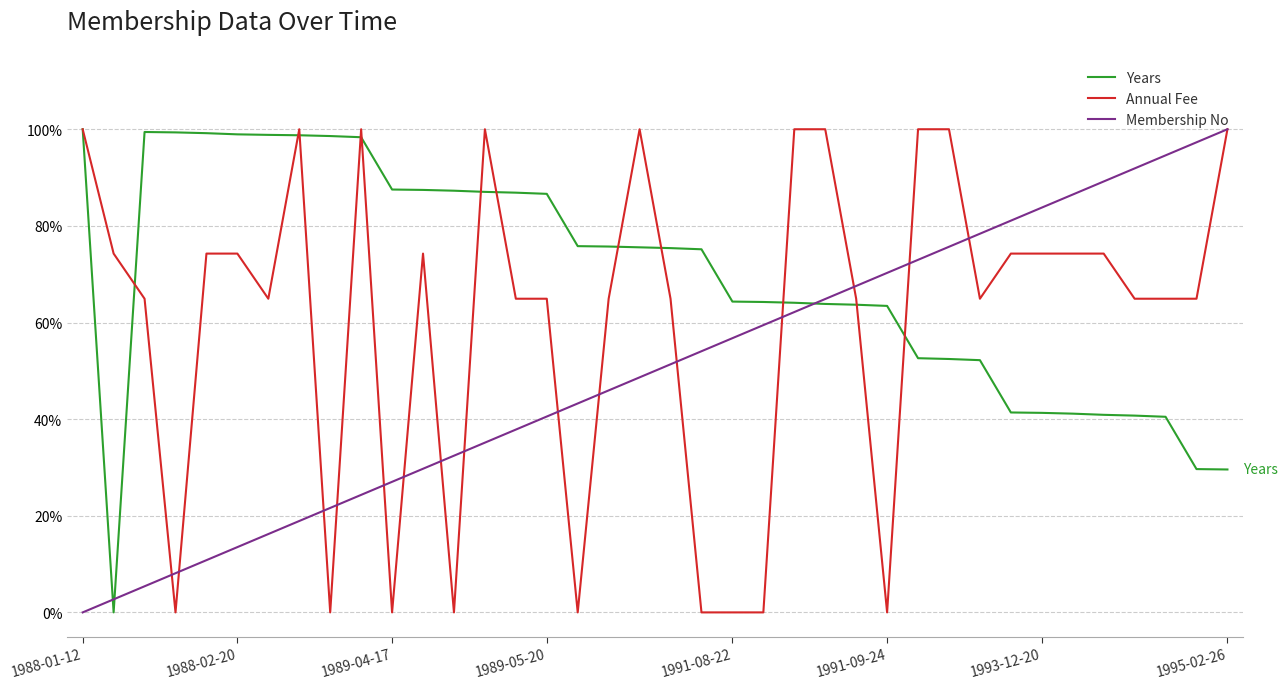

Does the chart display data point markers on the line(s)?

No